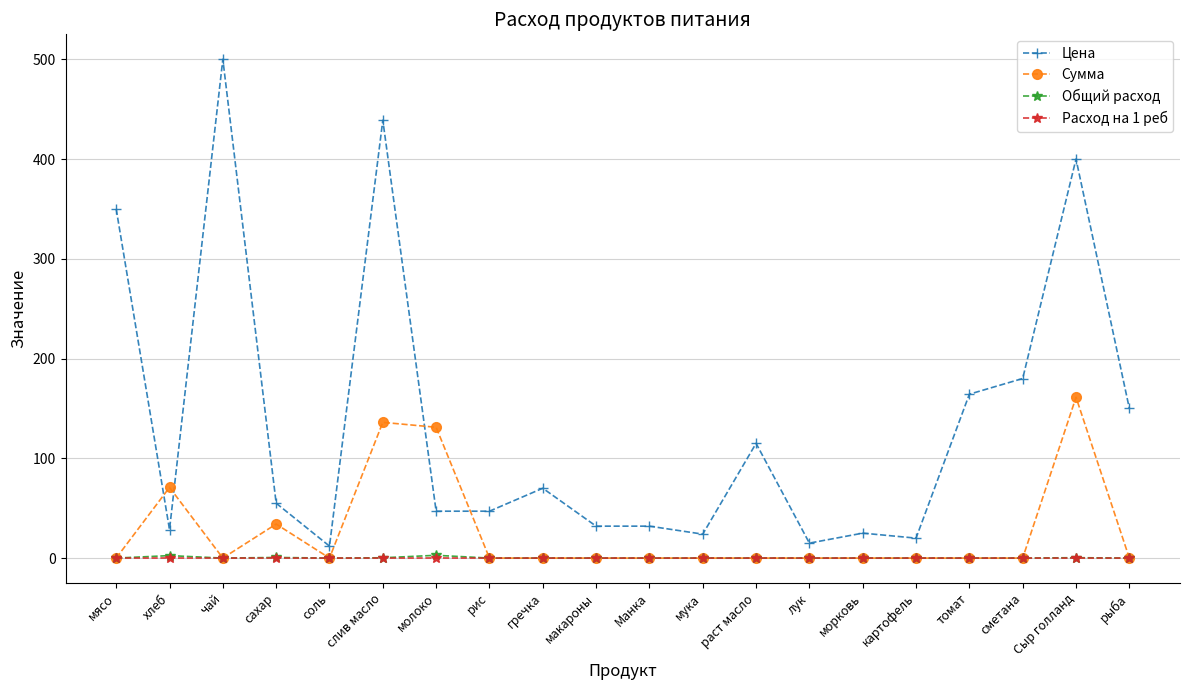

Which series has the largest range (max minus min)?

Цена